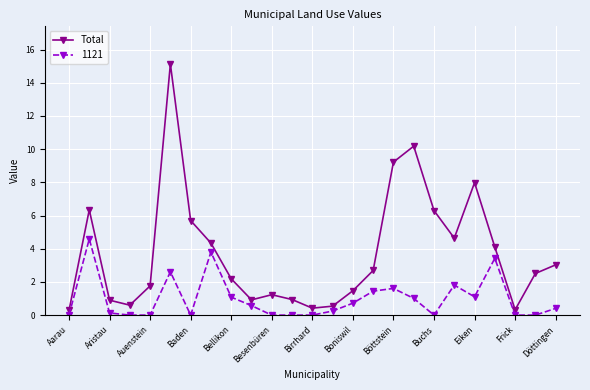

What is the highest value of the 1121 series?

4.6